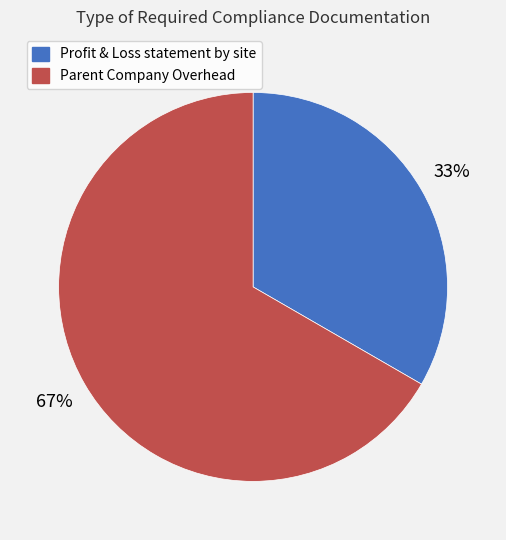

Combined, do Parent Company Overhead and Profit & Loss statement by site account for over 50%?

Yes